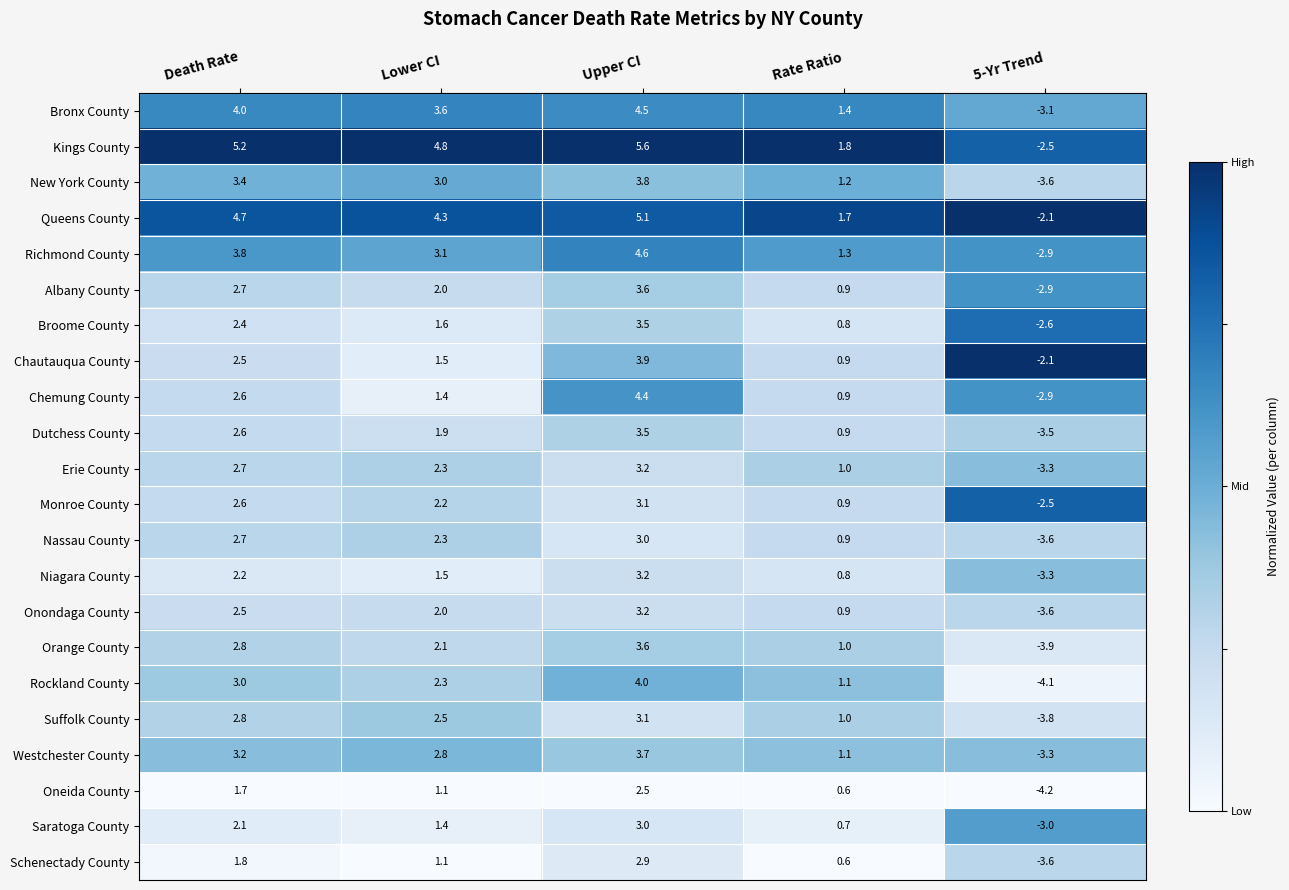

Is the value of Oneida County at 5-Yr Trend greater than the value of Chautauqua County at Upper CI?

No